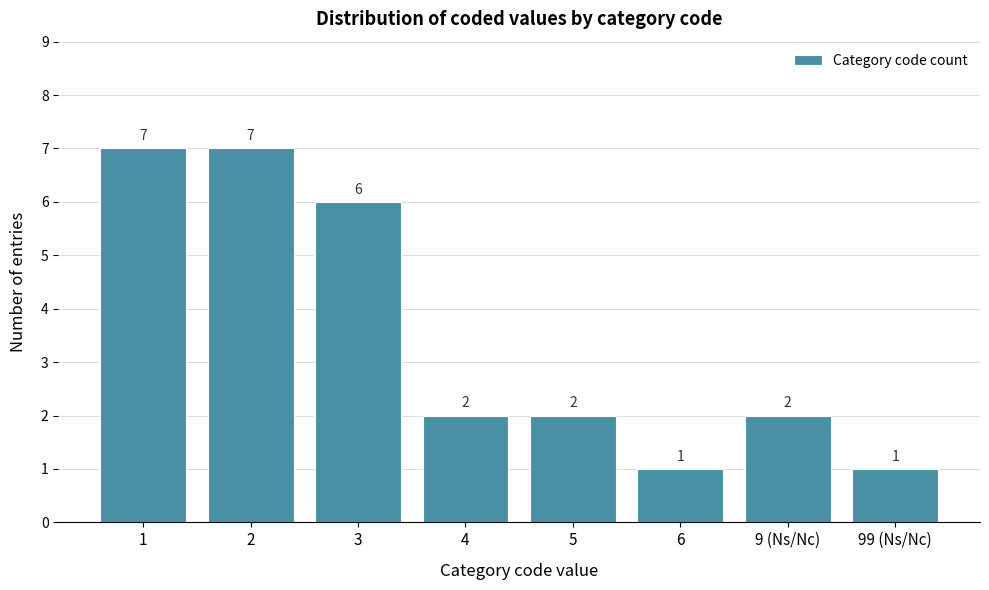

Reading left to right, extract all data points from this chart.

1=7	2=7	3=6	4=2	5=2	6=1	9 (Ns/Nc)=2	99 (Ns/Nc)=1